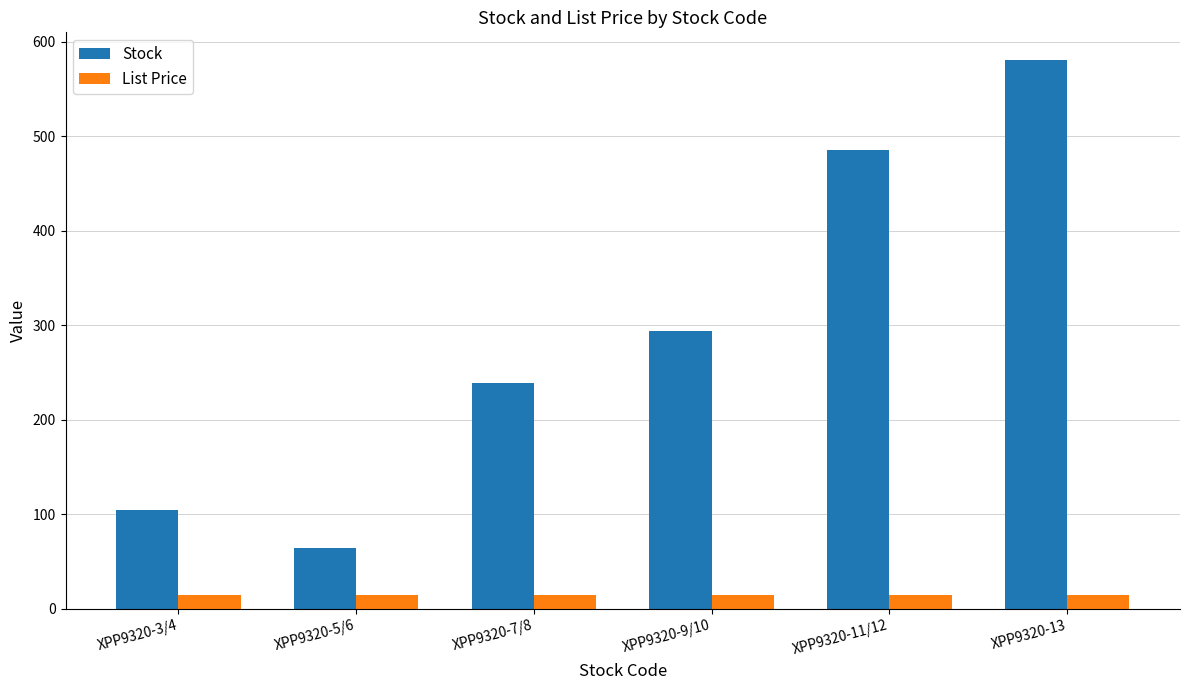

Is the value of Stock at XPP9320-3/4 greater than the value of List Price at XPP9320-11/12?

Yes